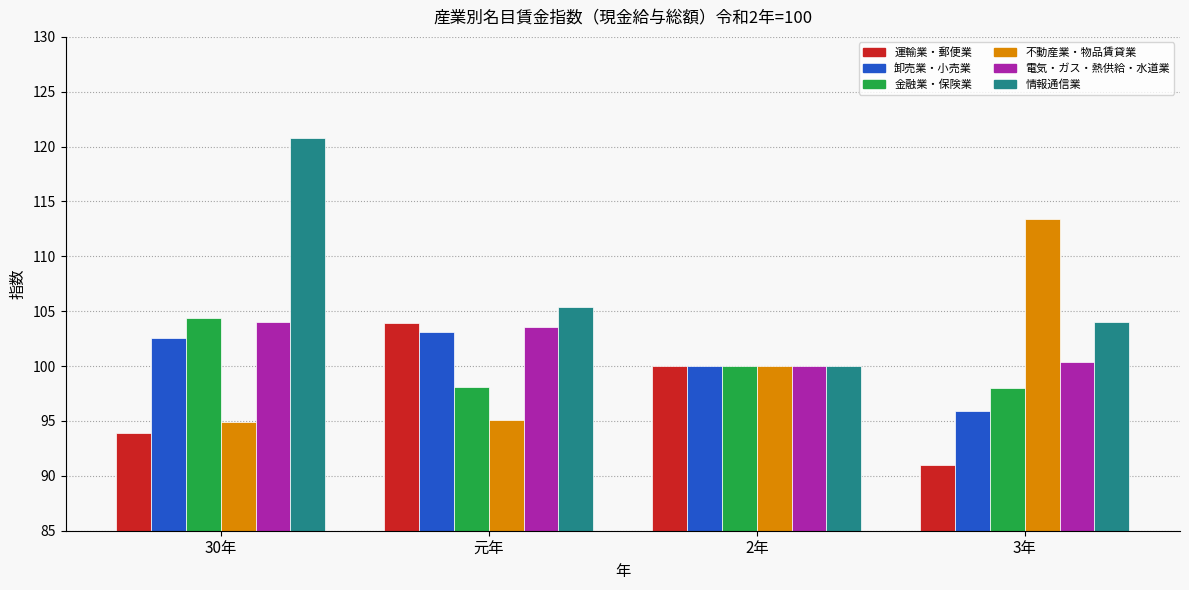

Is the value of 卸売業・小売業 at 元年 greater than the value of 不動産業・物品賃貸業 at 元年?

Yes